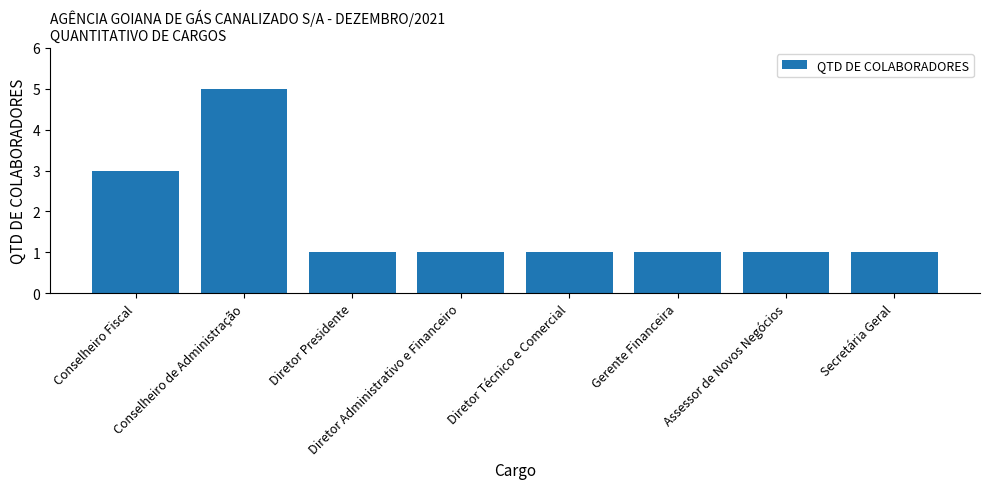

Does the chart contain any negative values?

No